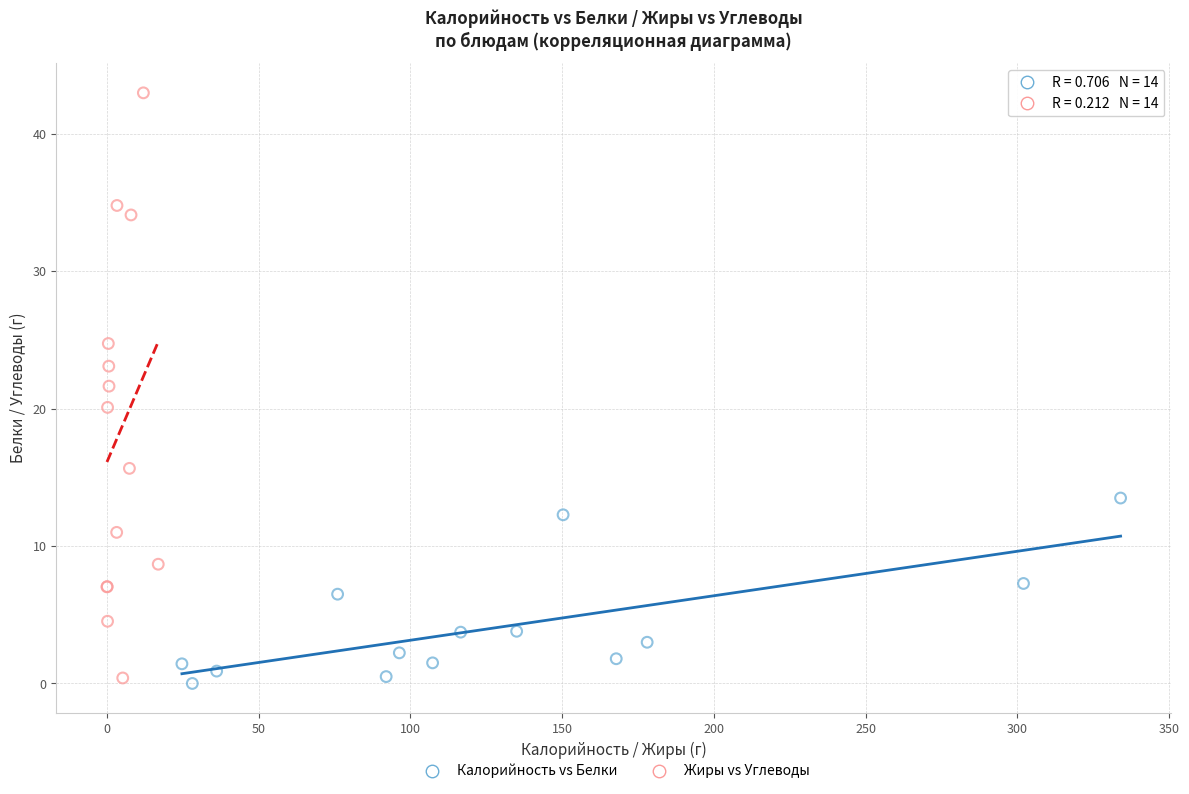

Which series reaches the minimum Y coordinate?

Калорийность vs Белки